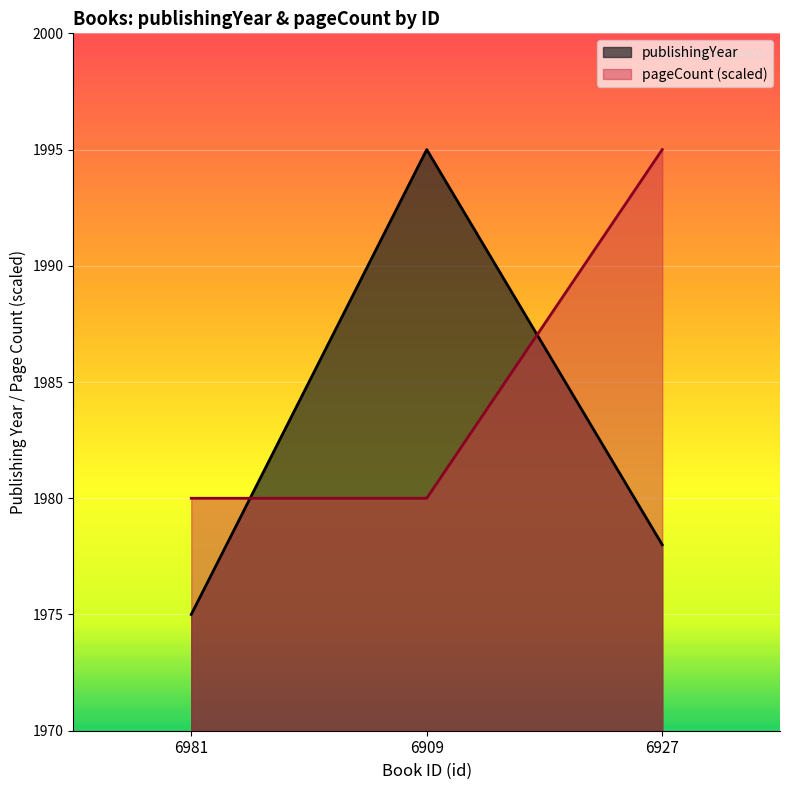

What is the sum of all publishingYear values?

5948